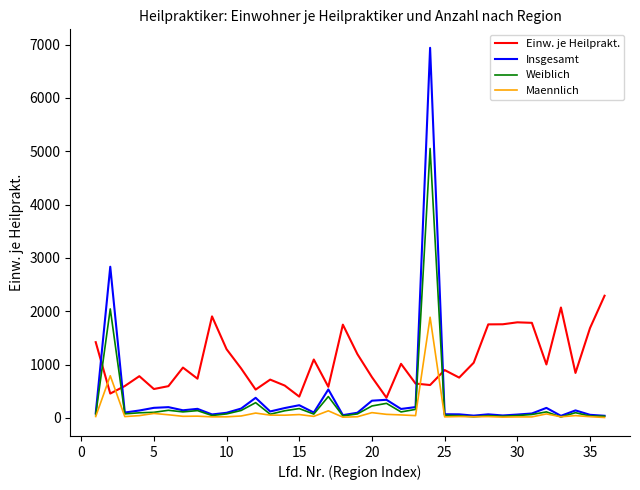

List the series in order of their peak value, lowest first.

Maennlich, Einw. je Heilprakt., Weiblich, Insgesamt